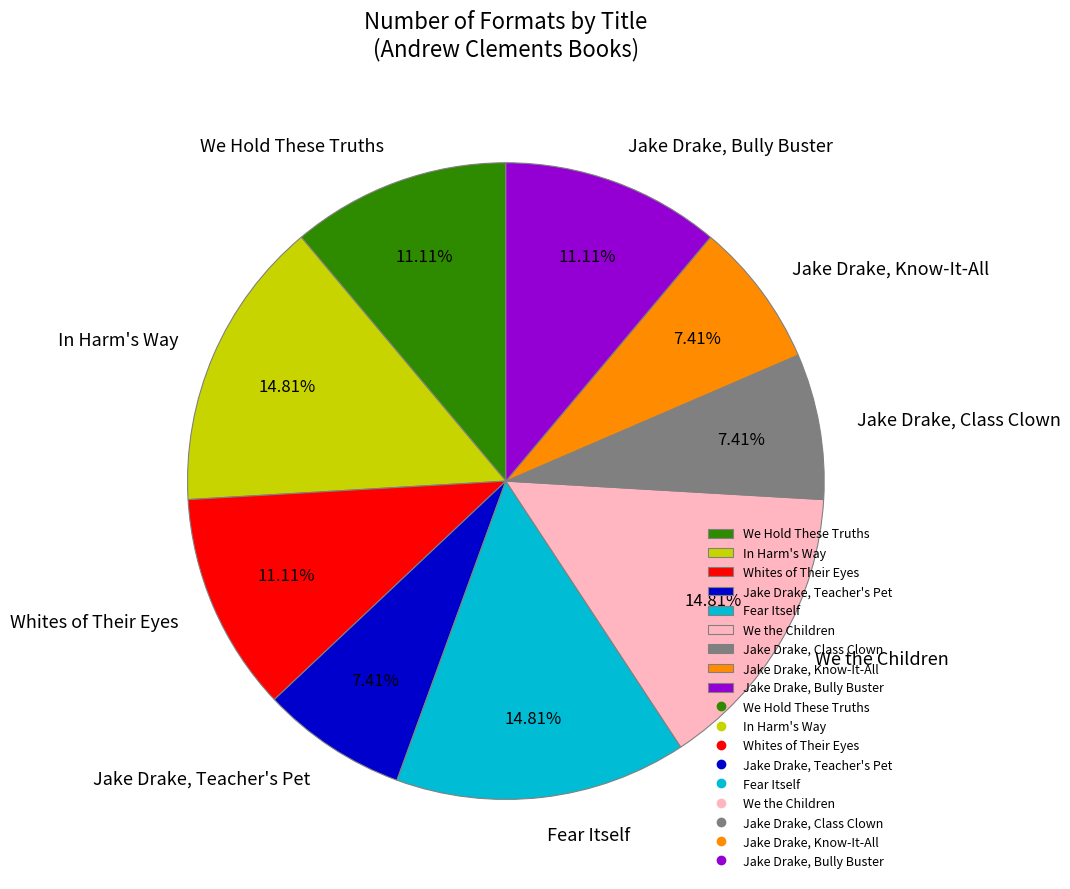

Is there a majority slice in this chart?

No